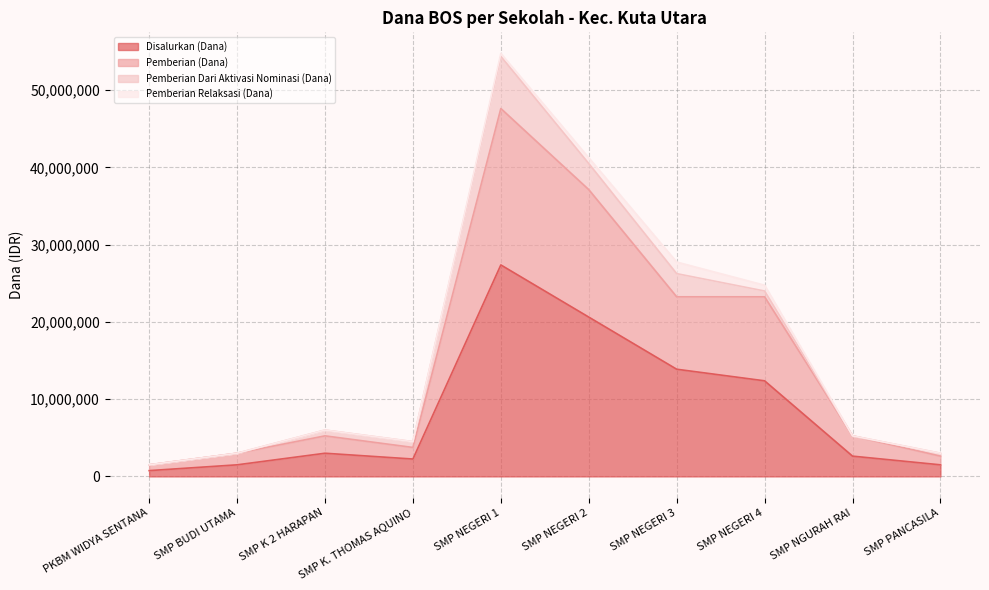

What is the maximum value for Disalurkan (Dana)?

27375000